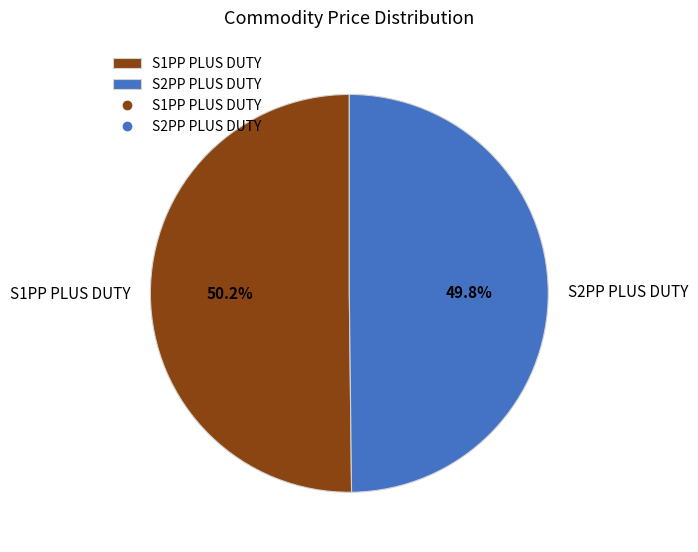

Approximately how many times larger is the value at S1PP PLUS DUTY compared to S2PP PLUS DUTY?

1.0